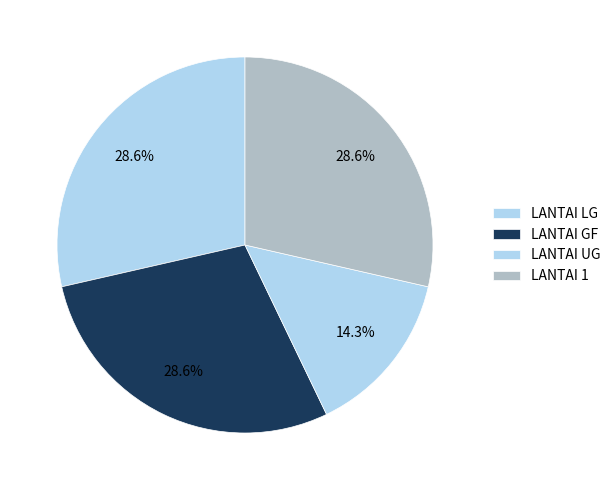

Count the number of slices in the pie.

4